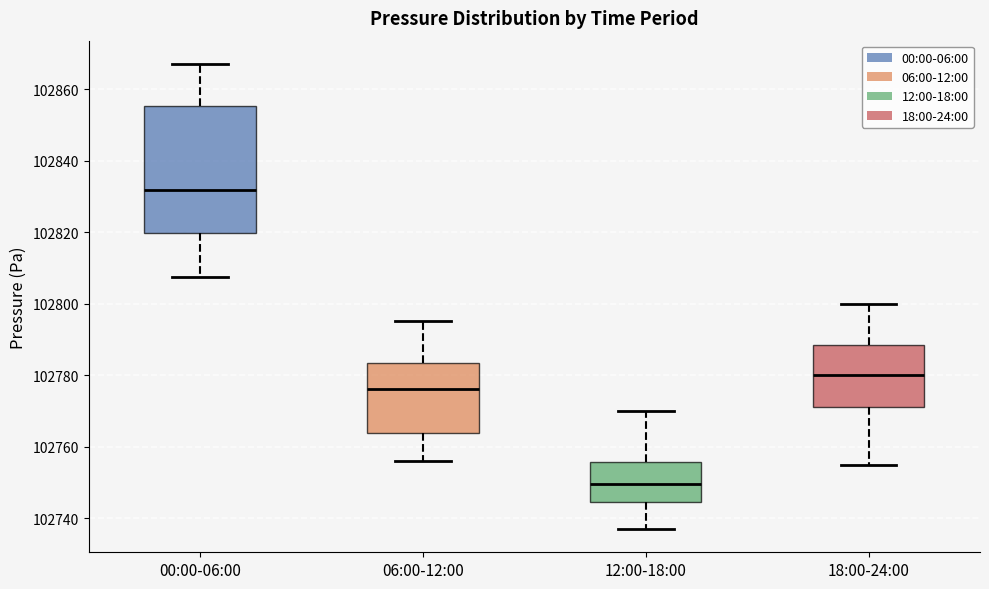

Reading left to right, transcribe this box plot: for each box, give where its median line is, the range the box spans, and where its two whiskers end, as read against the y-axis. The values are not printed on the chart, so give them approximately, as read against the axis.

00:00-06:00: median 102832, box 102820 to 102856, whiskers 102808 to 102868
06:00-12:00: median 102776, box 102764 to 102784, whiskers 102756 to 102796
12:00-18:00: median 102750, box 102744 to 102756, whiskers 102738 to 102770
18:00-24:00: median 102780, box 102772 to 102788, whiskers 102756 to 102800